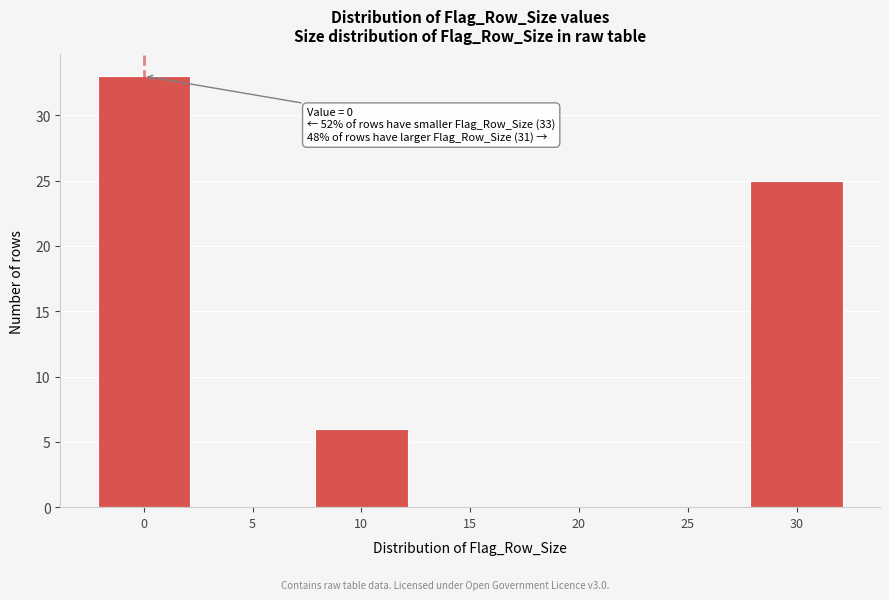

Reading left to right, list all the values displayed in this chart.

0=33	5=0	10=6	15=0	20=0	25=0	30=25